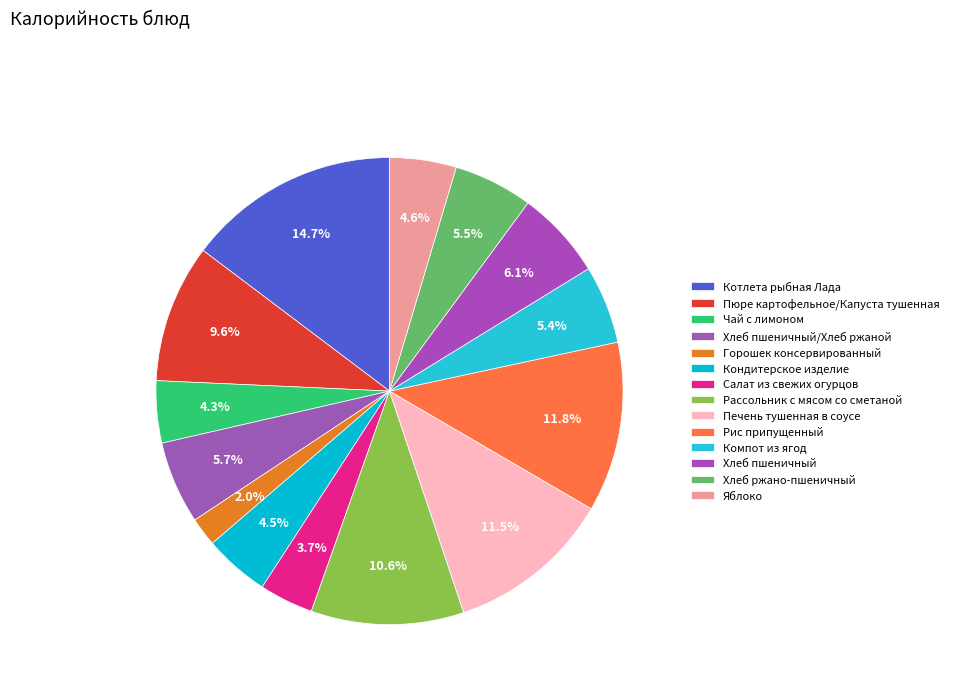

What is the total percentage of Хлеб пшеничный and Салат из свежих огурцов?

9.9%